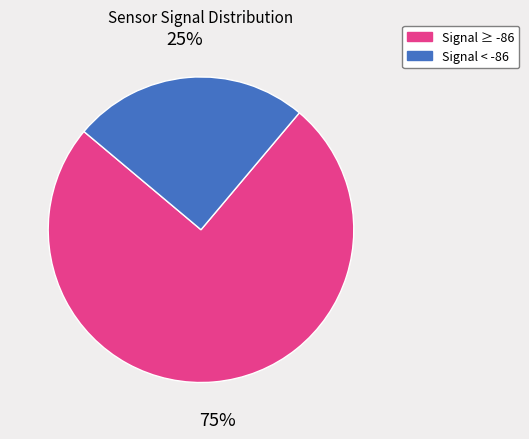

To the nearest percent, what is the average slice percentage?

50%